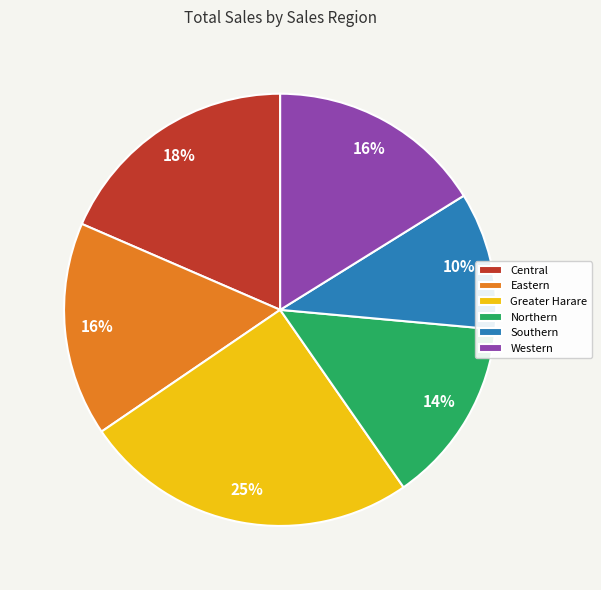

Between Greater Harare and Central, which is larger?

Greater Harare